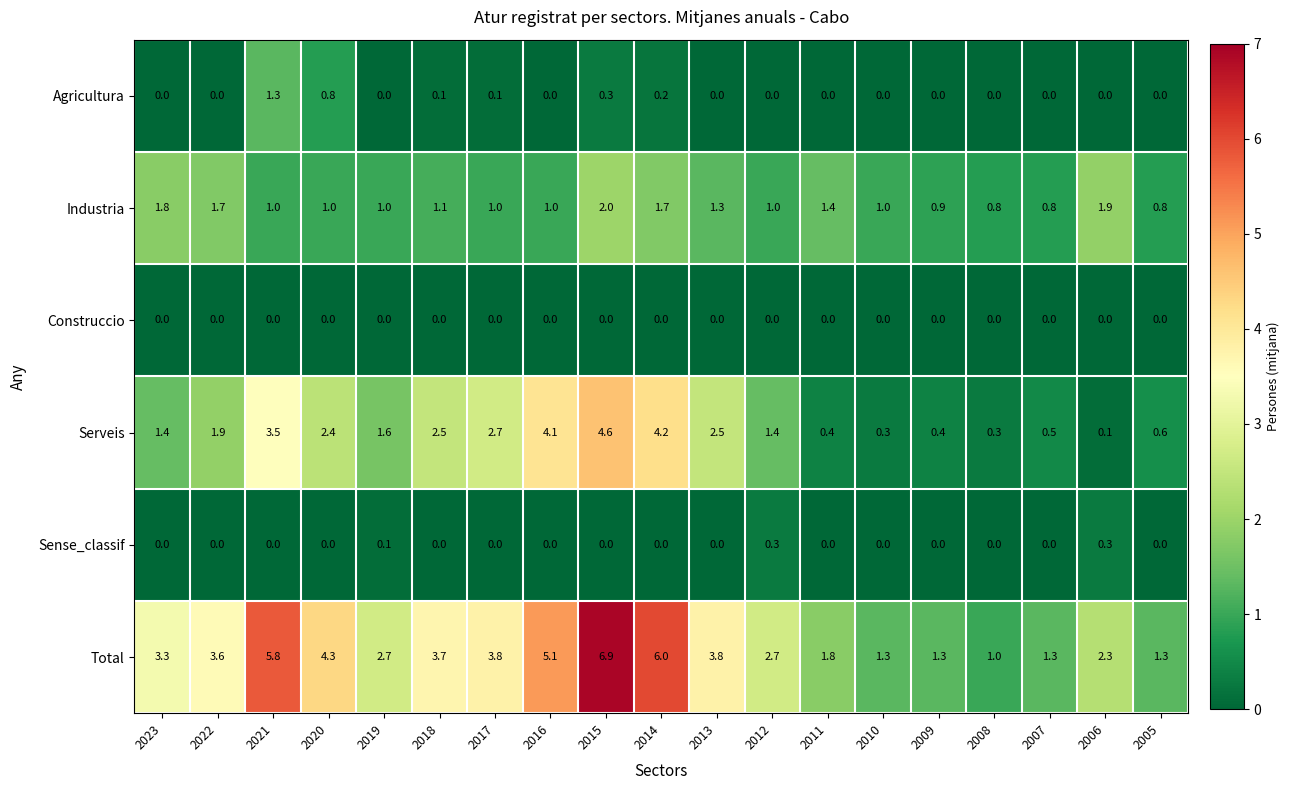

At which label does Serveis first exceed 1?

2023